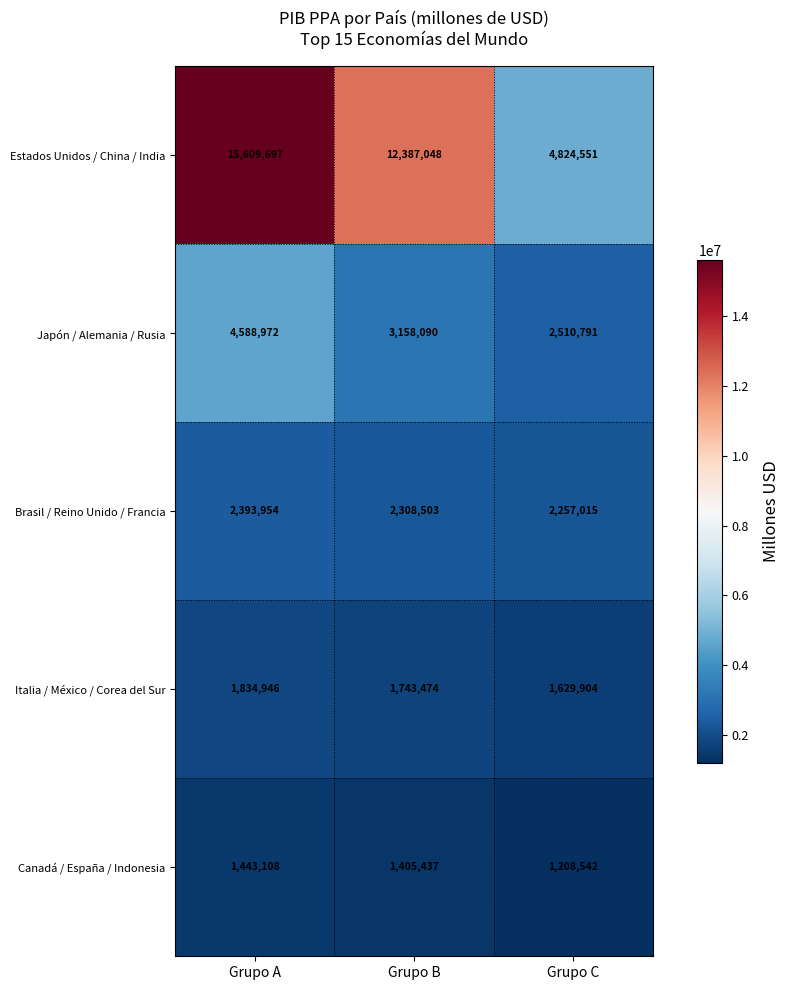

True or false: Brasil / Reino Unido / Francia has a value of 4140934 at Grupo B.

False